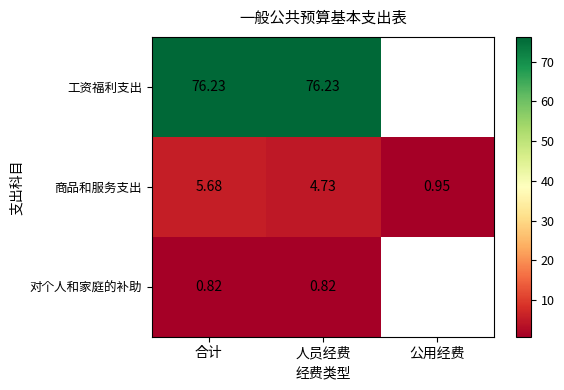

Count the number of categories in the chart.

3